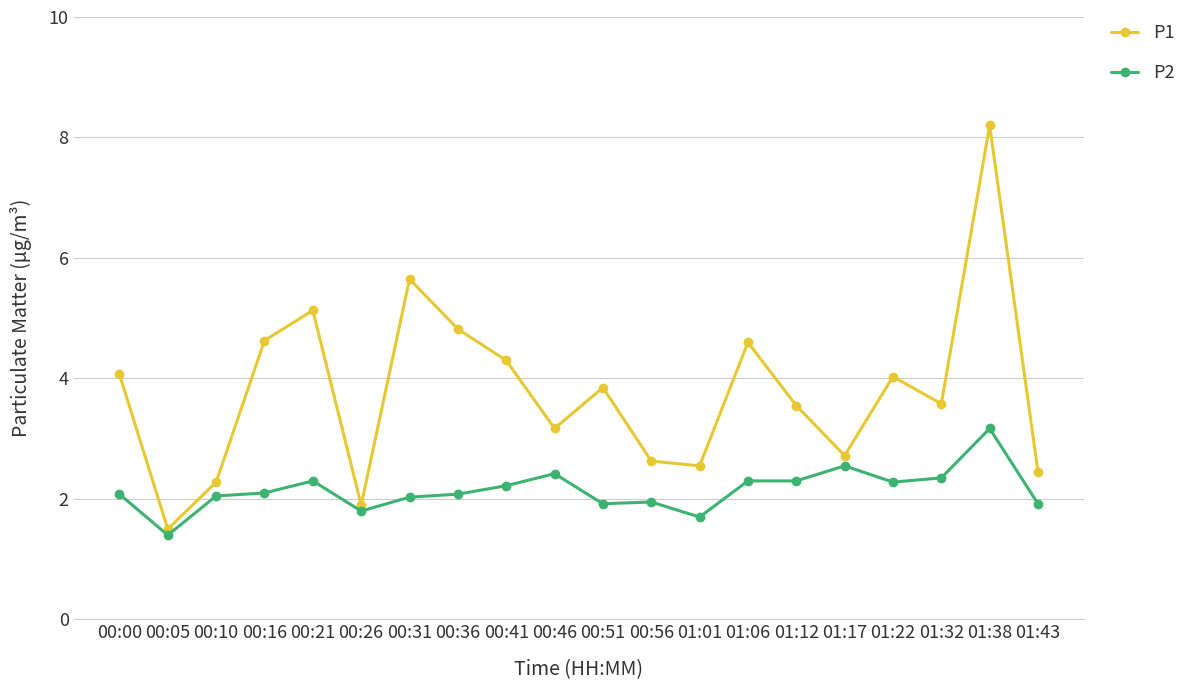

What is the label of the 11th point from the right?

00:46